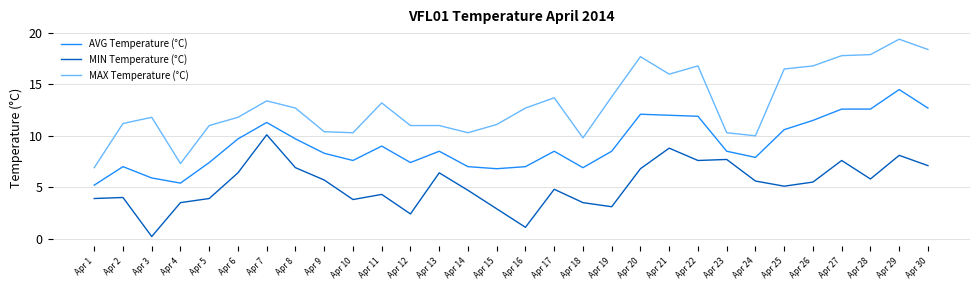

Reading left to right, extract all data points from this chart.

AVG Temperature (°C): Apr 1=5.2	Apr 2=7.0	Apr 3=5.9	Apr 4=5.4	Apr 5=7.4	Apr 6=9.7	Apr 7=11.3	Apr 8=9.7	Apr 9=8.3	Apr 10=7.6	Apr 11=9.0	Apr 12=7.4	Apr 13=8.5	Apr 14=7.0	Apr 15=6.8	Apr 16=7.0	Apr 17=8.5	Apr 18=6.9	Apr 19=8.5	Apr 20=12.1	Apr 21=12.0	Apr 22=11.9	Apr 23=8.5	Apr 24=7.9	Apr 25=10.6	Apr 26=11.5	Apr 27=12.6	Apr 28=12.6	Apr 29=14.5	Apr 30=12.7
MIN Temperature (°C): Apr 1=3.9	Apr 2=4.0	Apr 3=0.2	Apr 4=3.5	Apr 5=3.9	Apr 6=6.4	Apr 7=10.1	Apr 8=6.9	Apr 9=5.7	Apr 10=3.8	Apr 11=4.3	Apr 12=2.4	Apr 13=6.4	Apr 14=4.7	Apr 15=2.9	Apr 16=1.1	Apr 17=4.8	Apr 18=3.5	Apr 19=3.1	Apr 20=6.8	Apr 21=8.8	Apr 22=7.6	Apr 23=7.7	Apr 24=5.6	Apr 25=5.1	Apr 26=5.5	Apr 27=7.6	Apr 28=5.8	Apr 29=8.1	Apr 30=7.1
MAX Temperature (°C): Apr 1=6.9	Apr 2=11.2	Apr 3=11.8	Apr 4=7.3	Apr 5=11.0	Apr 6=11.8	Apr 7=13.4	Apr 8=12.7	Apr 9=10.4	Apr 10=10.3	Apr 11=13.2	Apr 12=11.0	Apr 13=11.0	Apr 14=10.3	Apr 15=11.1	Apr 16=12.7	Apr 17=13.7	Apr 18=9.8	Apr 19=13.8	Apr 20=17.7	Apr 21=16.0	Apr 22=16.8	Apr 23=10.3	Apr 24=10.0	Apr 25=16.5	Apr 26=16.8	Apr 27=17.8	Apr 28=17.9	Apr 29=19.4	Apr 30=18.4